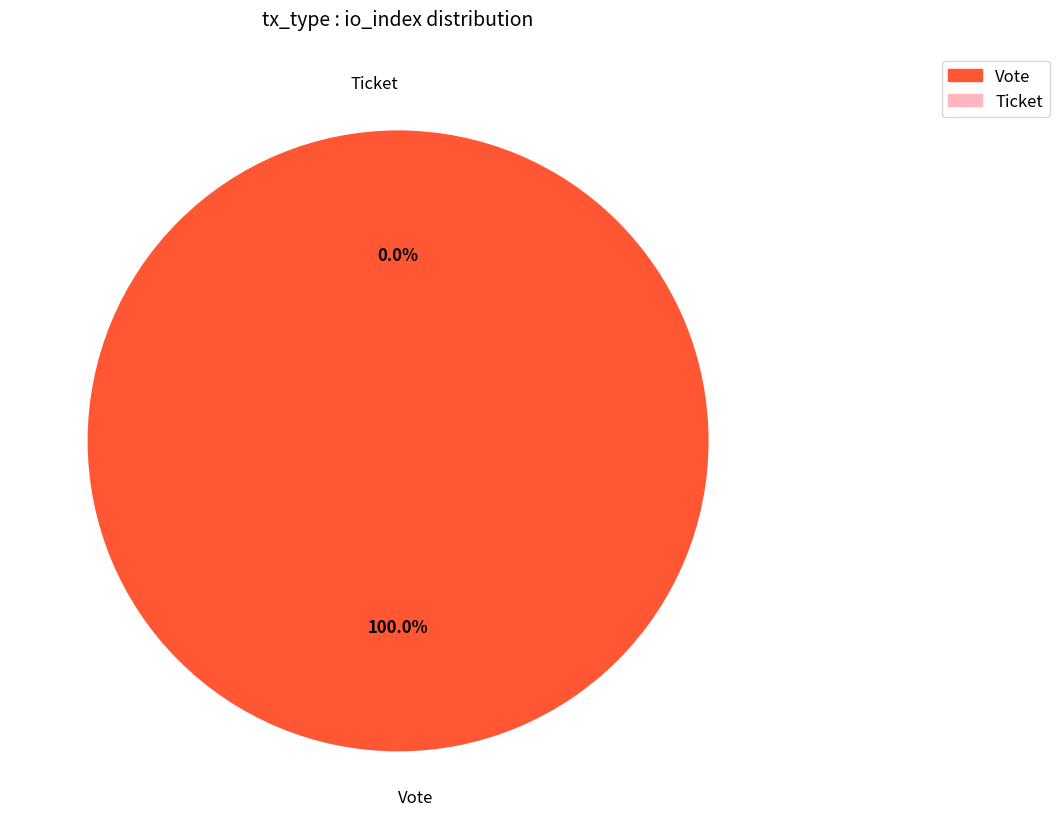

To the nearest percent, what is the difference between the largest and smallest slice percentages?

100%